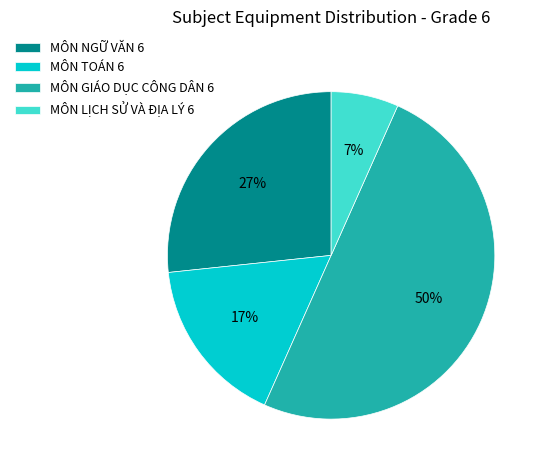

Does MÔN LỊCH SỬ VÀ ĐỊA LÝ 6 account for over 50% of the chart?

No